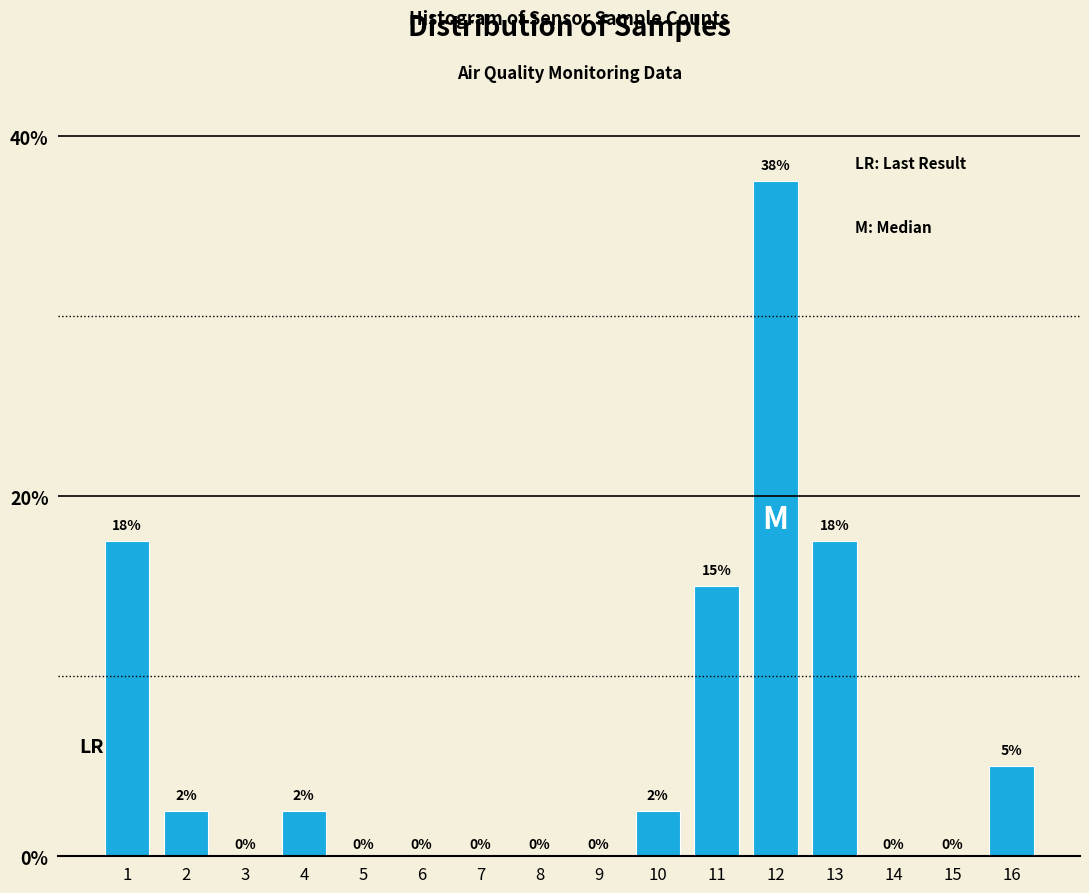

Between 12 and 16, which is larger?

12